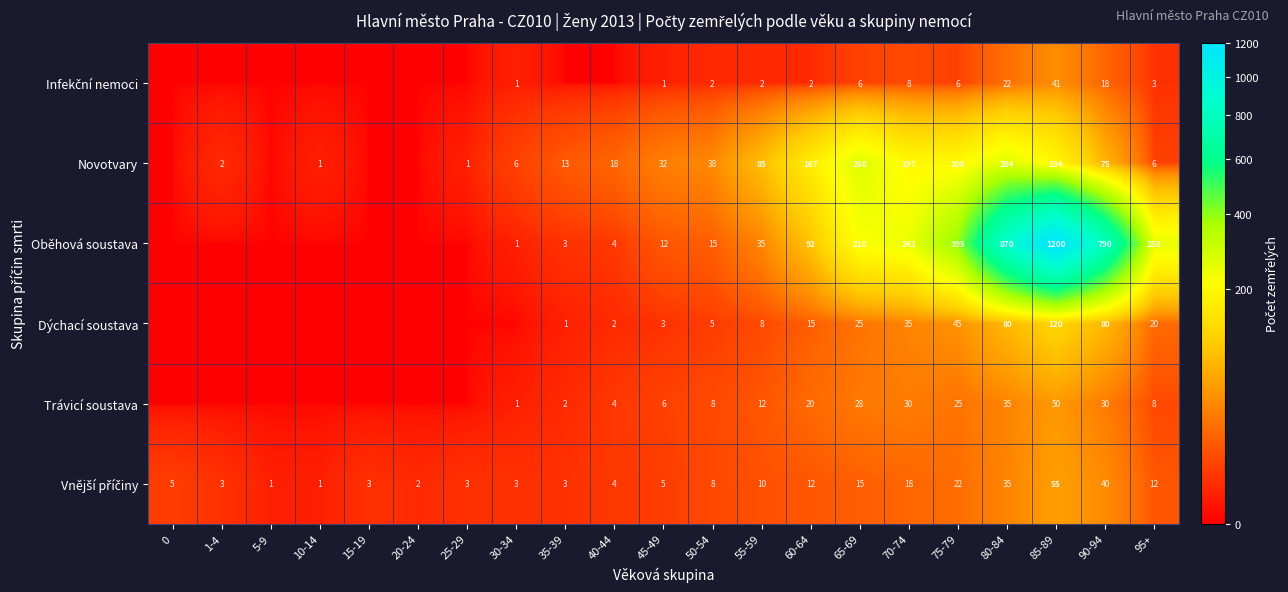

The row_5 series shows 1 at 5-9. True or false?

True